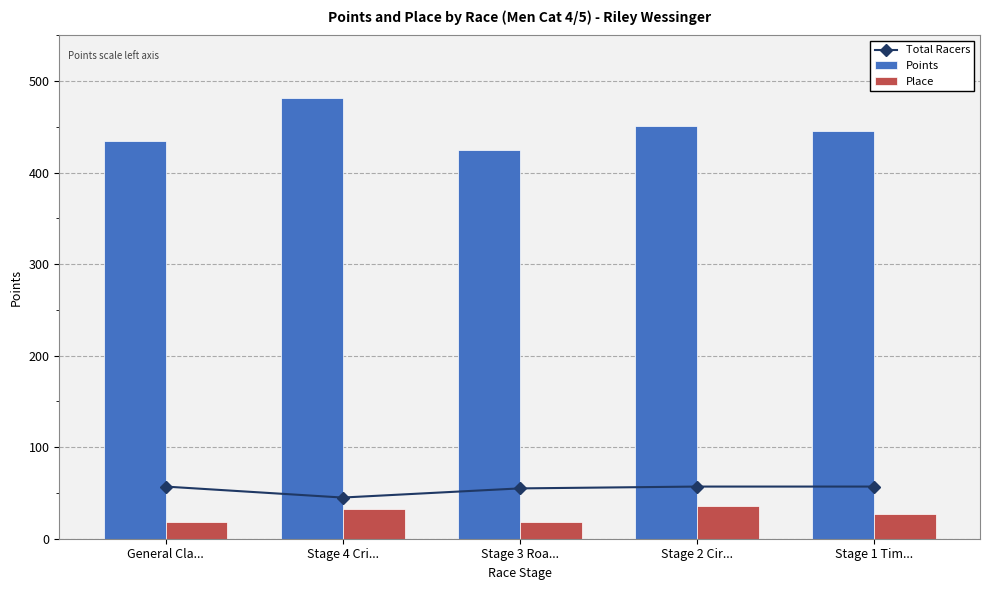

Where is Place nearest to the value 27?

Stage 1 Tim...